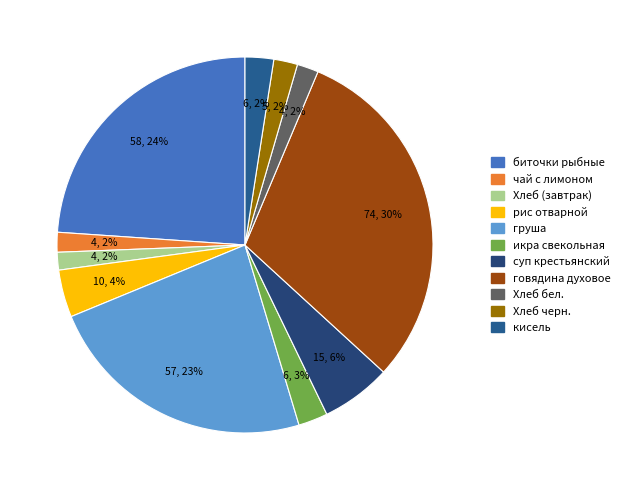

Count the number of slices in the pie.

11